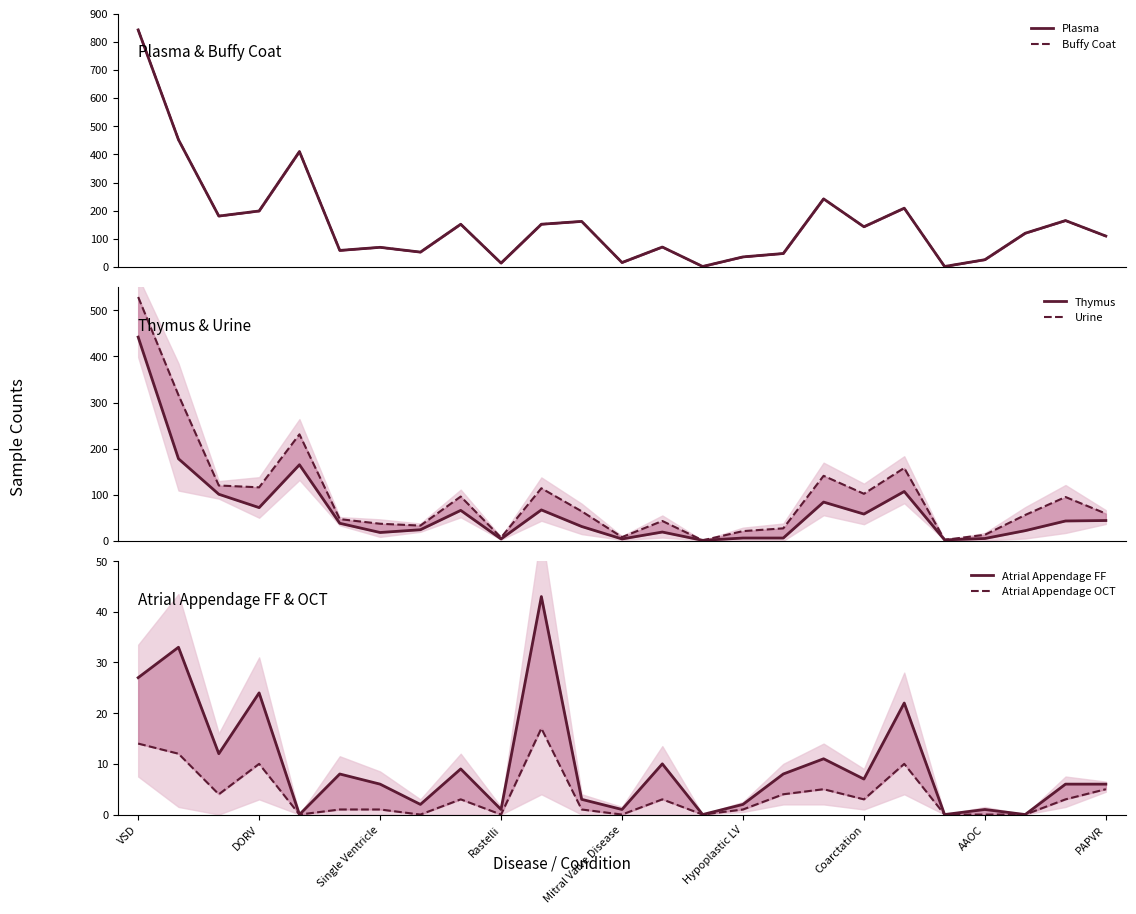

Is it true that Atrial Appendage FF equals 3 at 11?

True